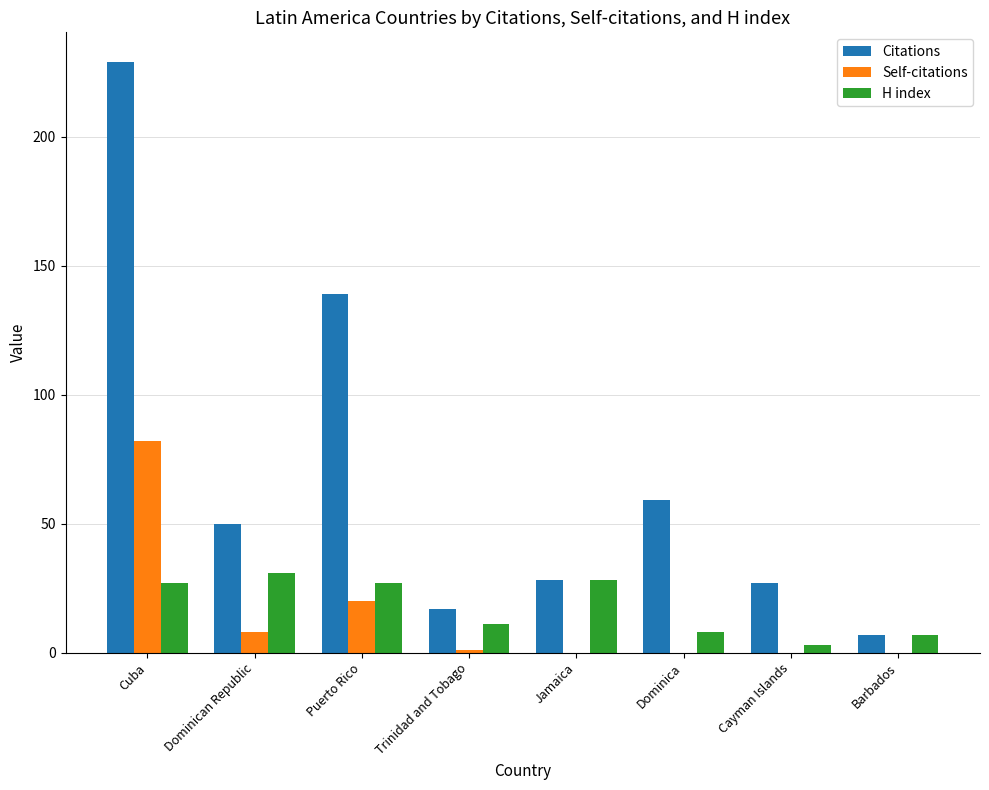

How many groups of bars are there?

8